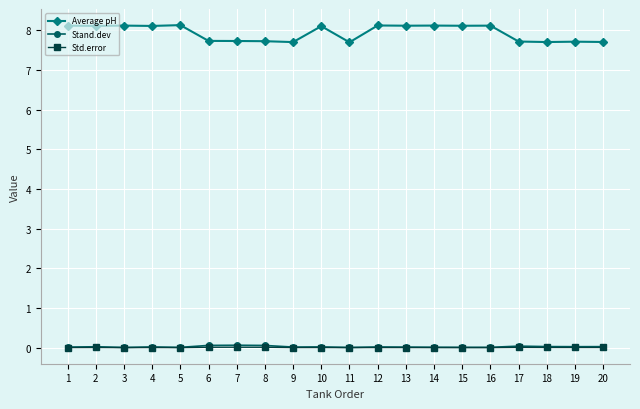

True or false: Average pH has more than 1 points higher than both neighbors.

True